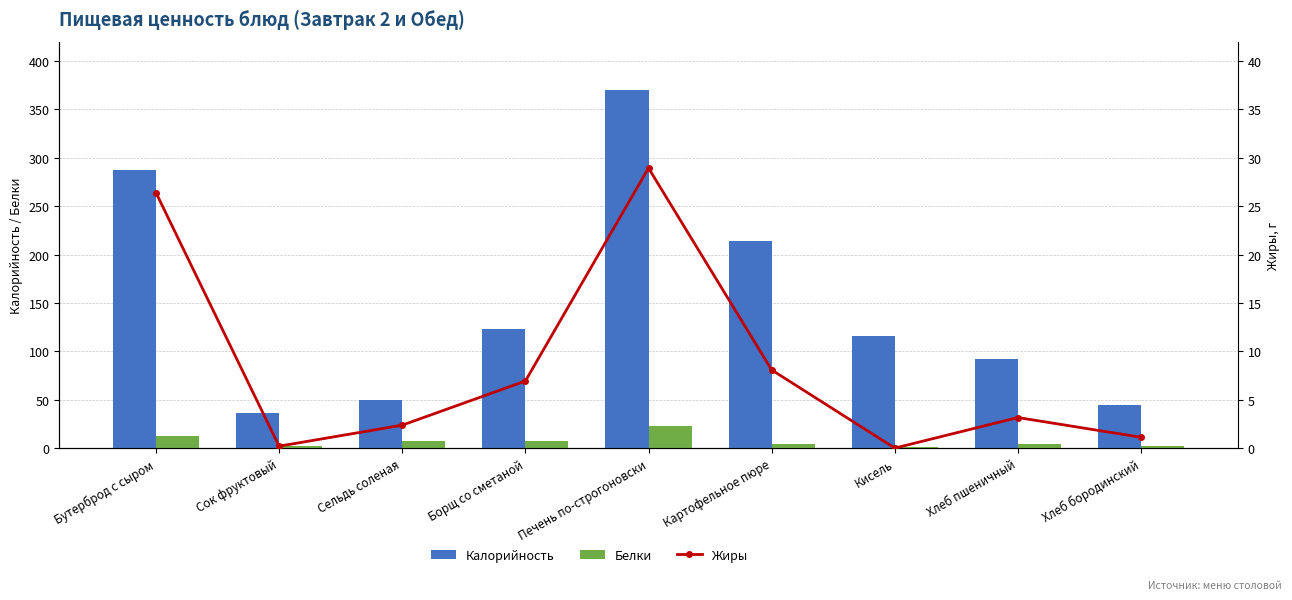

Reading right to left, extract all data points from this chart.

Калорийность: 45.0	92.0	116.2	213.9	370.0	123.1	49.3	36.0	287.4
Белки: 1.9	3.8	1.4	4.3	23.3	7.7	7.0	2.0	12.7
Жиры: 1.1	3.2	0.0	8.1	28.9	6.9	2.4	0.2	26.4